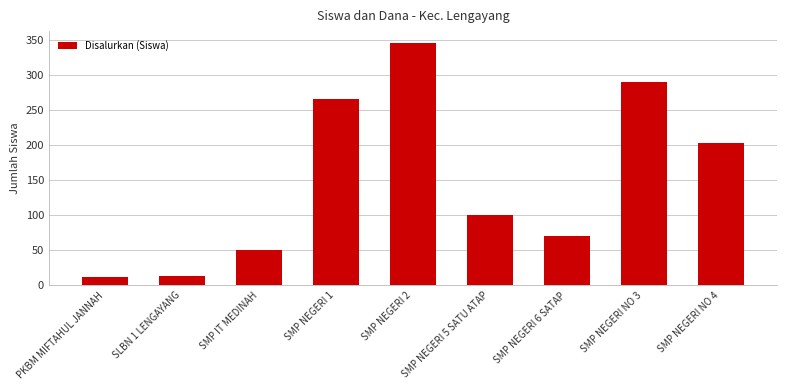

At which label does the data first exceed 100?

SMP NEGERI 1